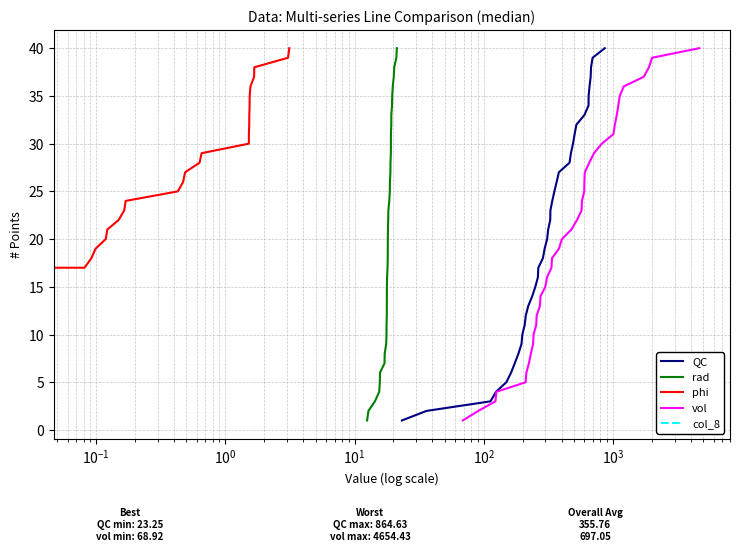

What is the lowest value of the rad series?

1